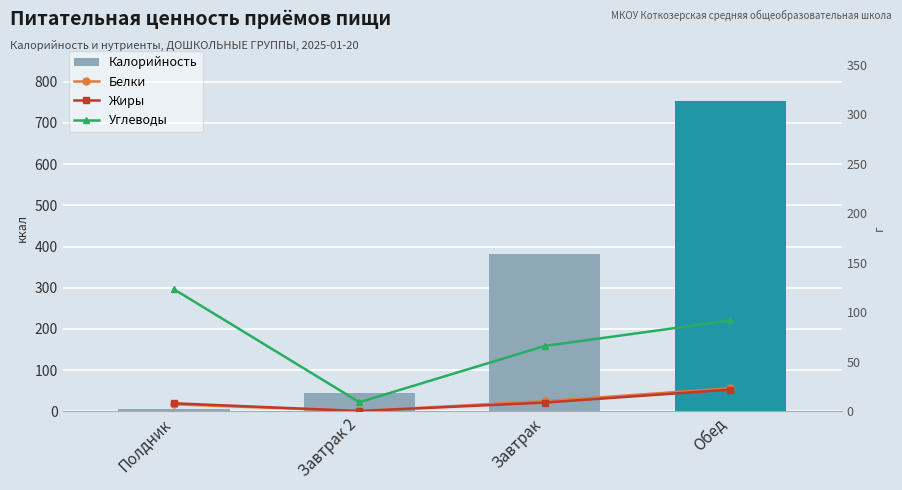

What position from the left is Полдник?

1